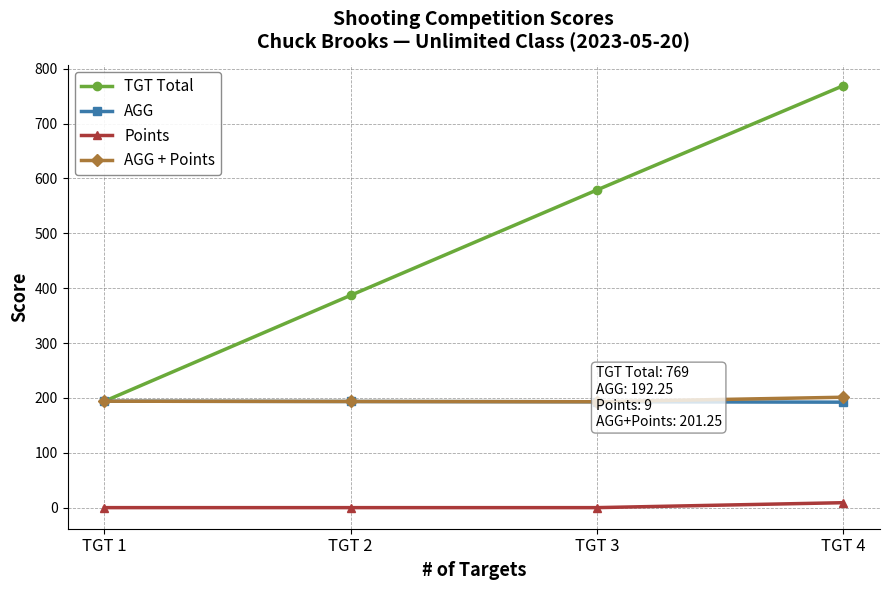

At which label does AGG reach its peak?

TGT 1